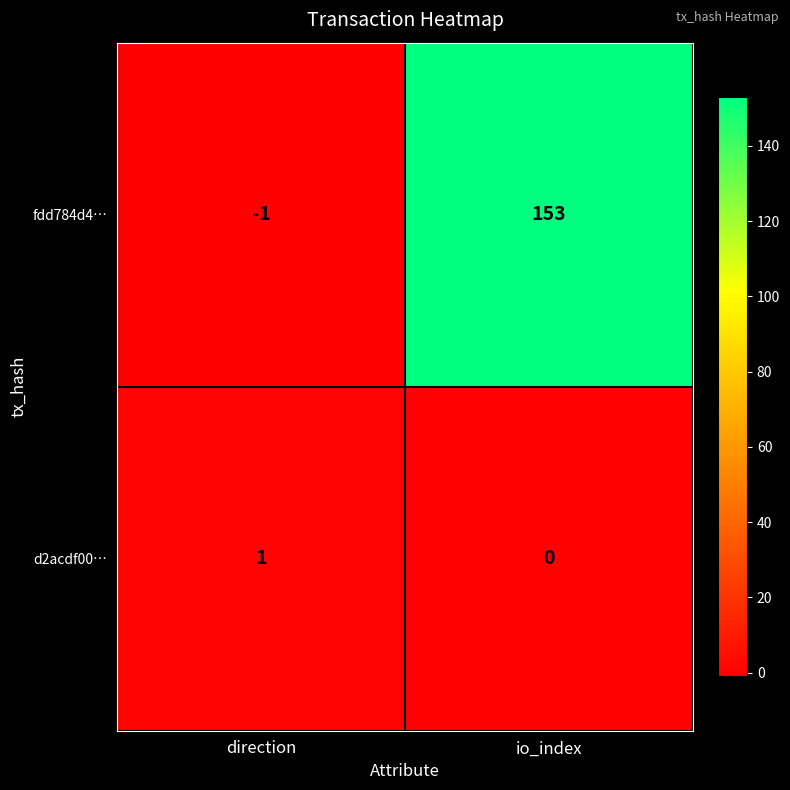

Where is d2acdf00… nearest to the value 0?

io_index